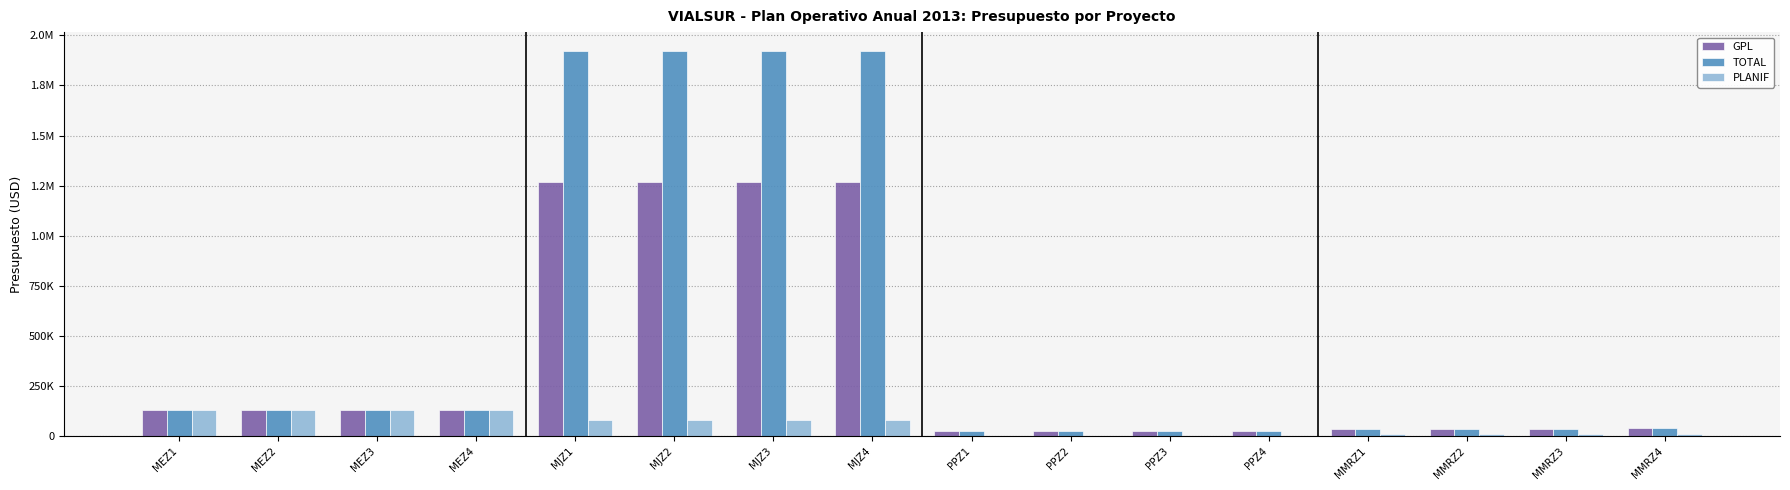

What are all the series names shown in the legend?

GPL, TOTAL, PLANIF